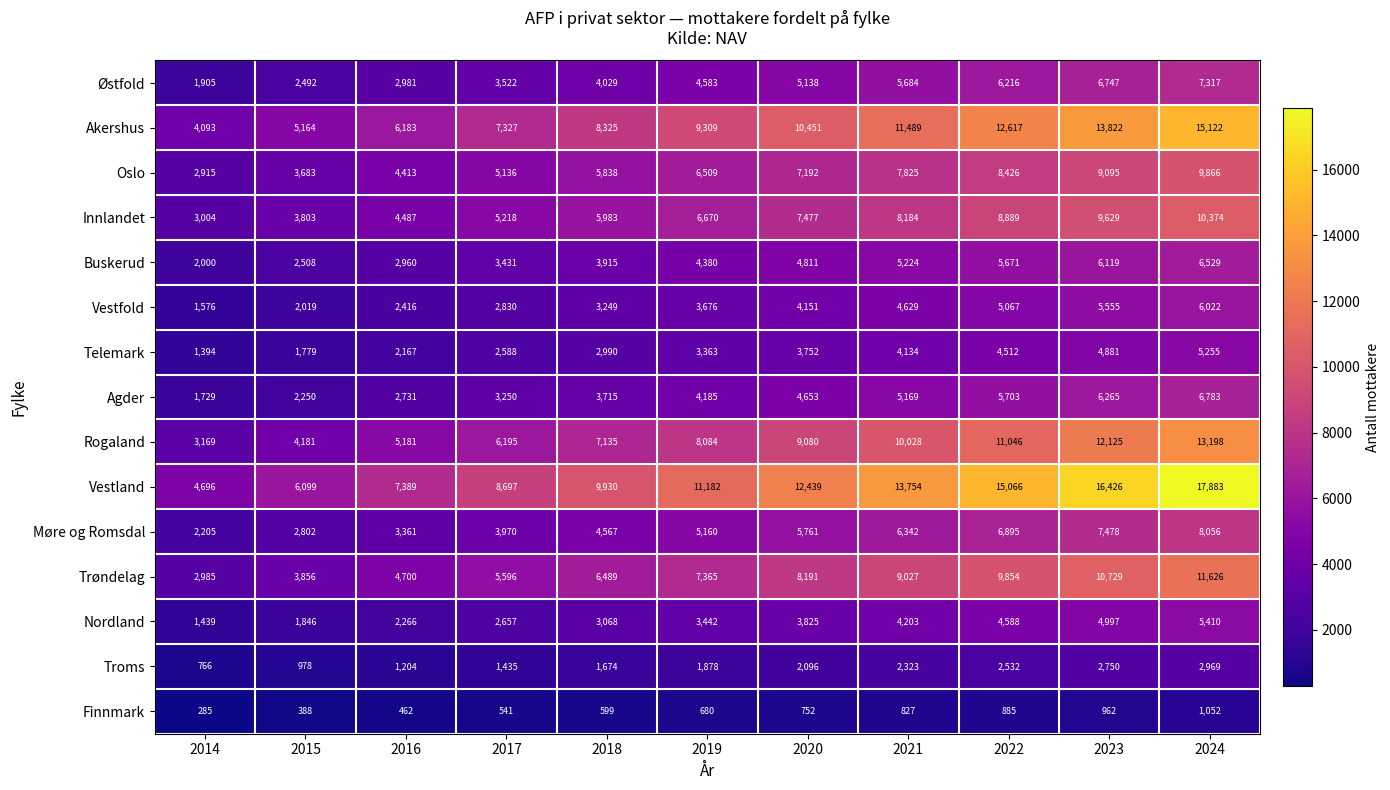

What is the difference between the maximum and second lowest values in the Møre og Romsdal series?

5254